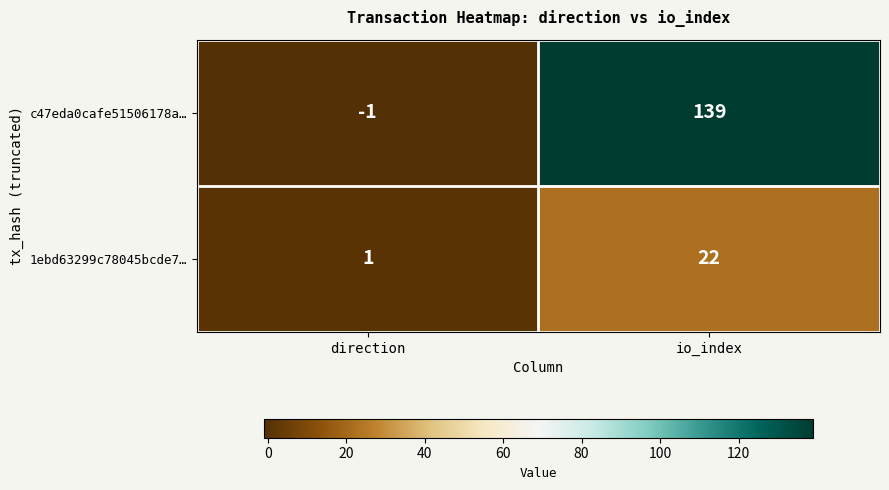

At which label does 1ebd63299c78045bcde7… reach its minimum?

direction